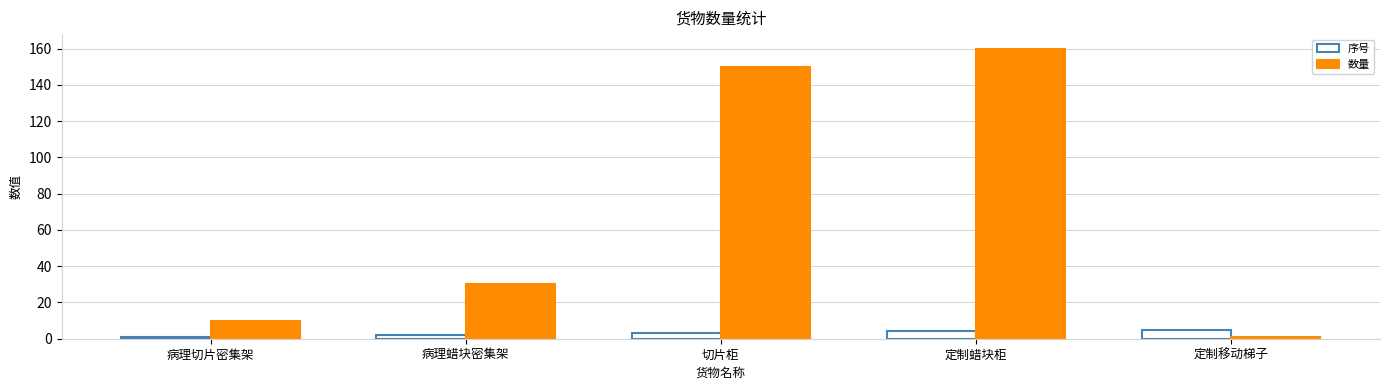

Does the chart contain any negative values?

No